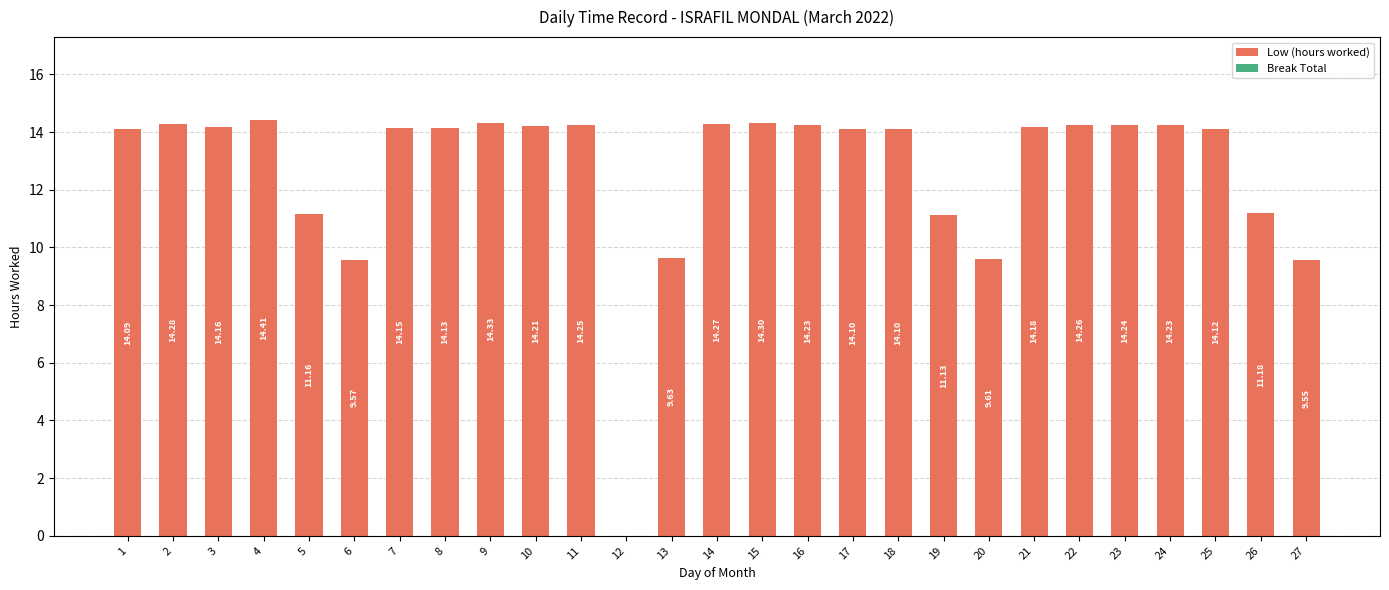

What is the sum of all values?

341.9